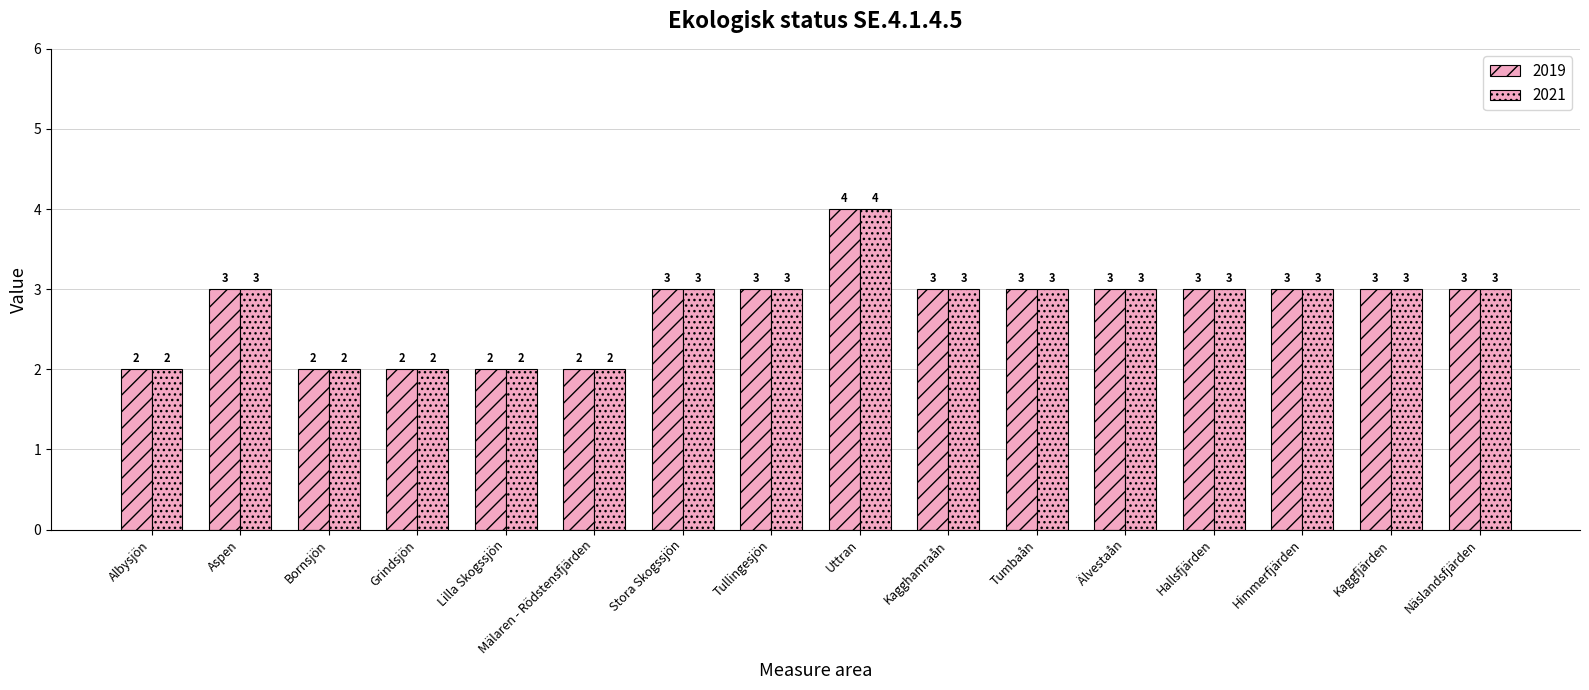

Does the chart contain stacked bars?

No